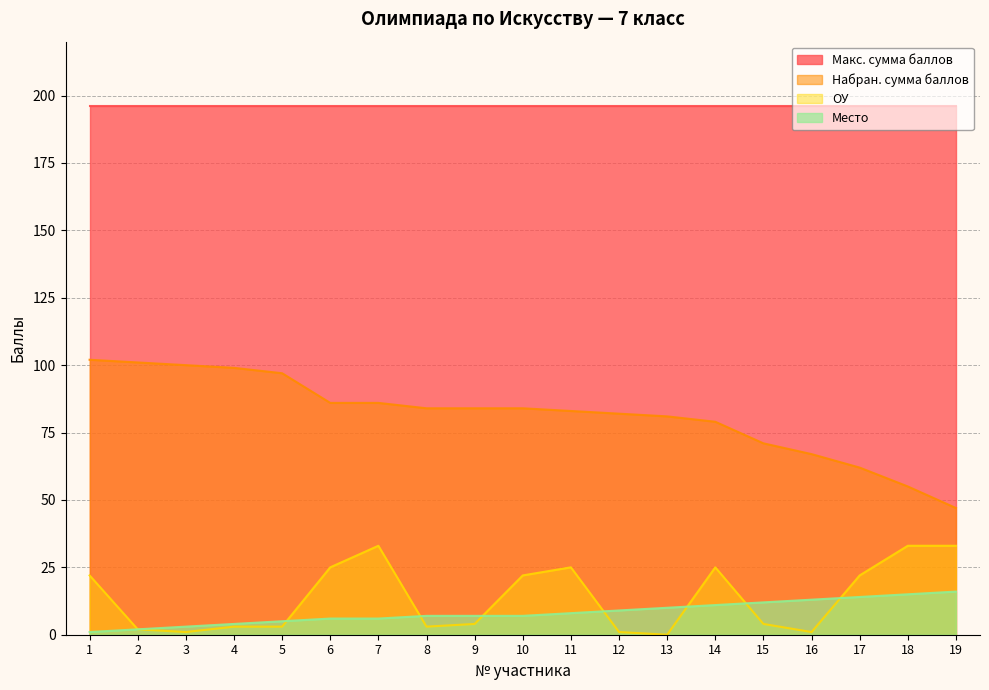

What is the value of the ОУ point at the 15th from the left?

4